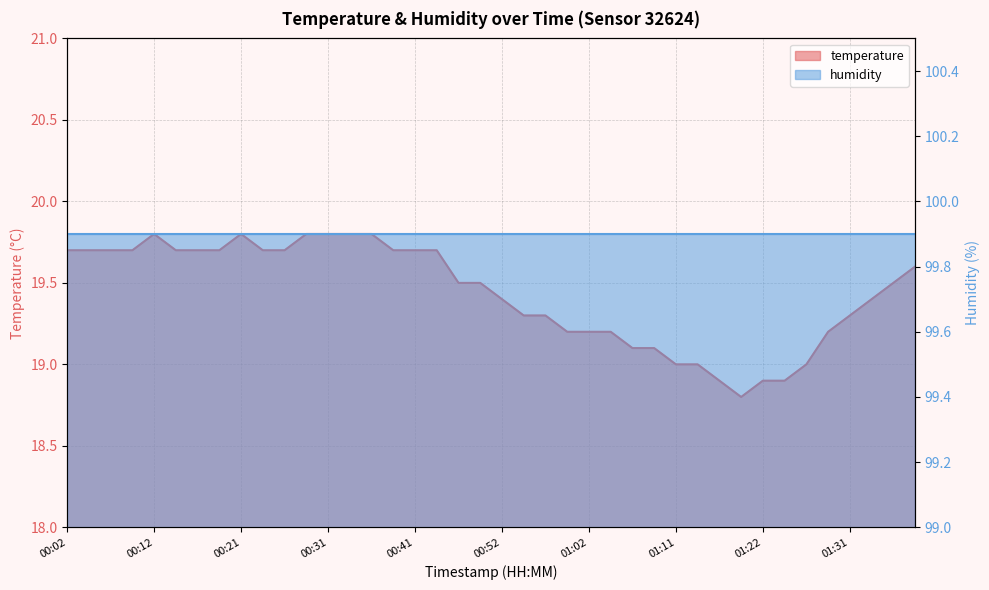

What is the approximate value at 00:57?

19.3